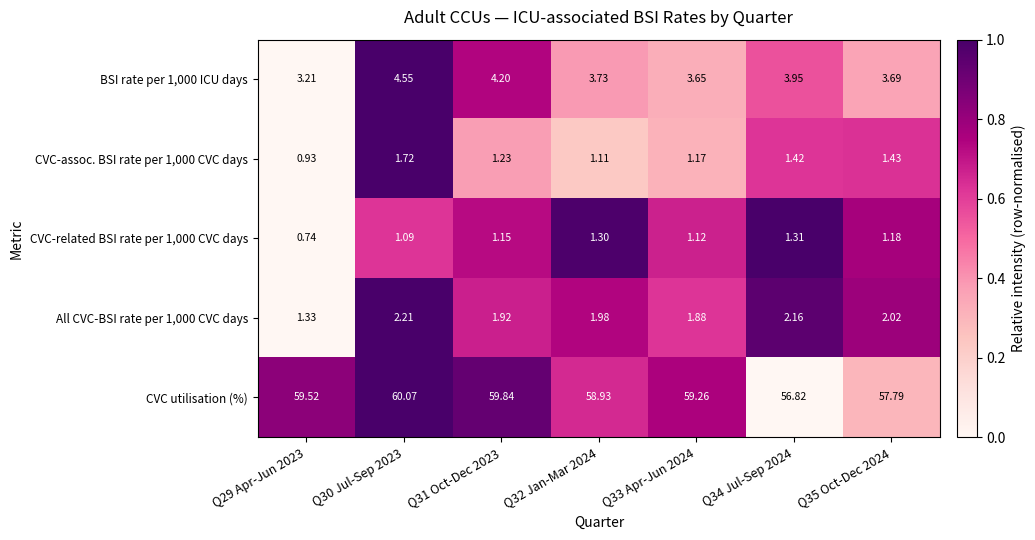

Which series changed the most between Q31 Oct-Dec 2023 and Q34 Jul-Sep 2024?

CVC utilisation (%)